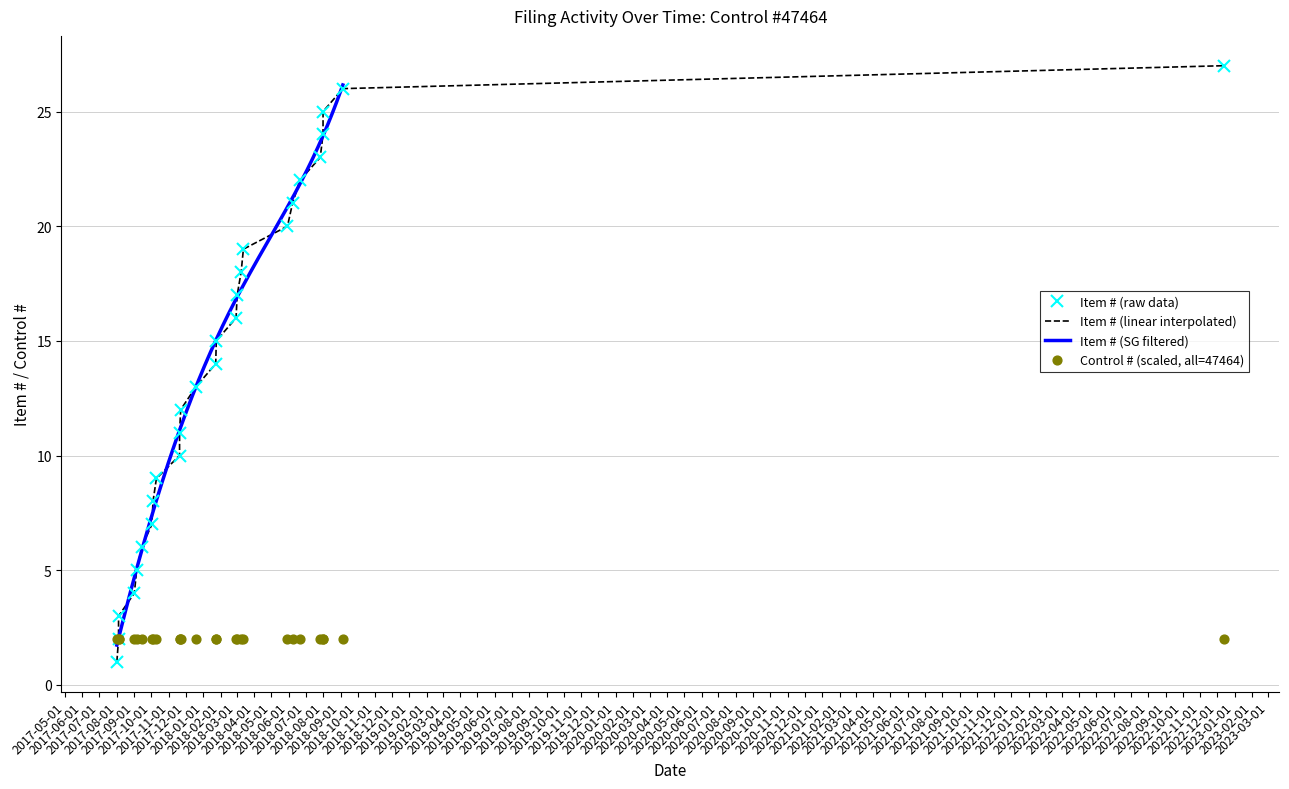

Between 2018-06-08 and 2017-08-01, which is larger?

2018-06-08